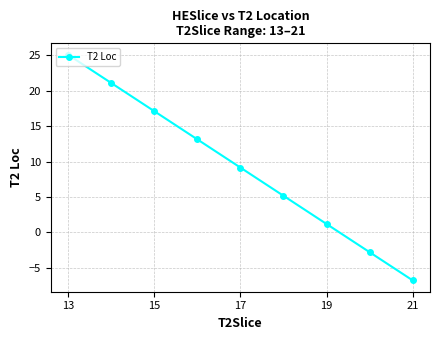

What is the difference between the second highest and second lowest values?

23.9